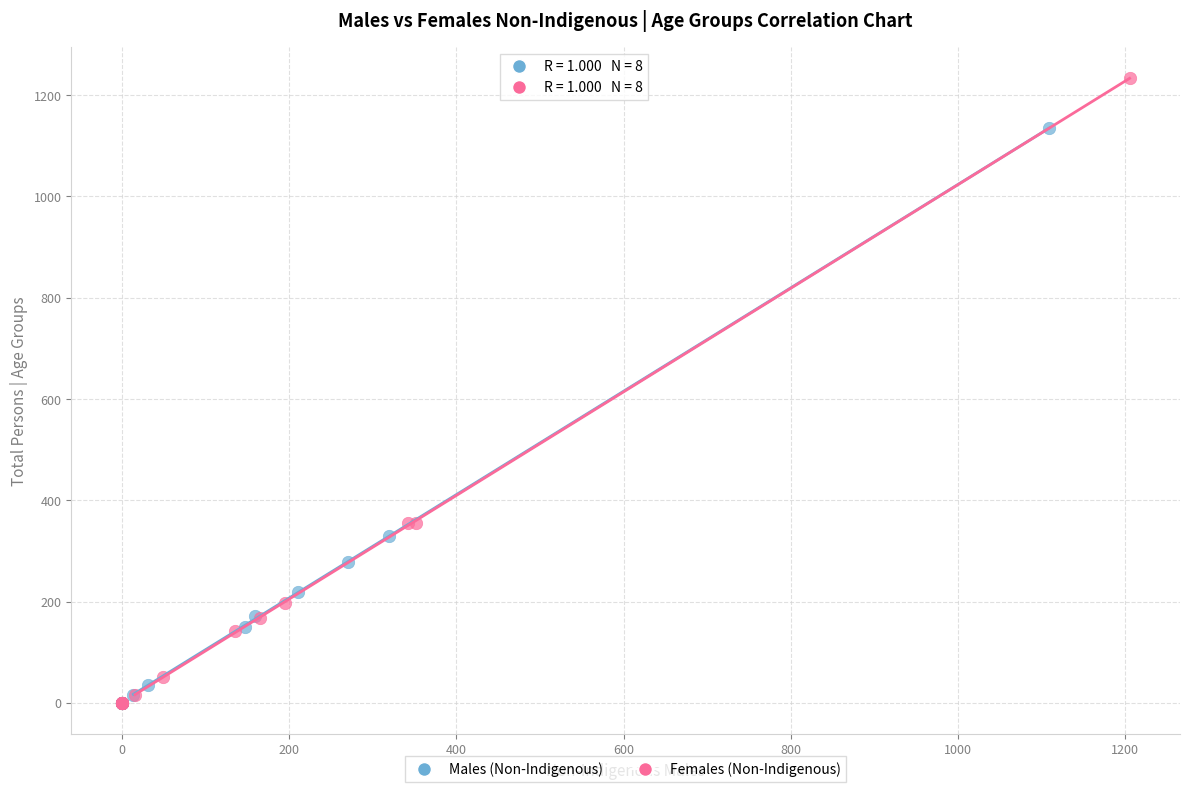

What are all the series names shown in the legend?

Males (Non-Indigenous), Females (Non-Indigenous)